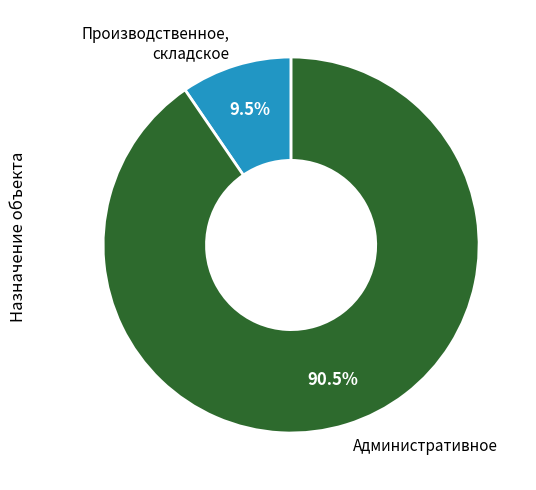

Does any single category account for the majority?

Yes